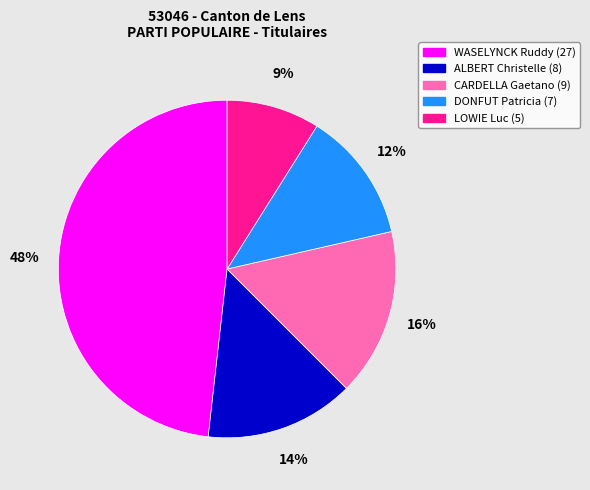

What is the largest slice in the pie chart?

WASELYNCK Ruddy